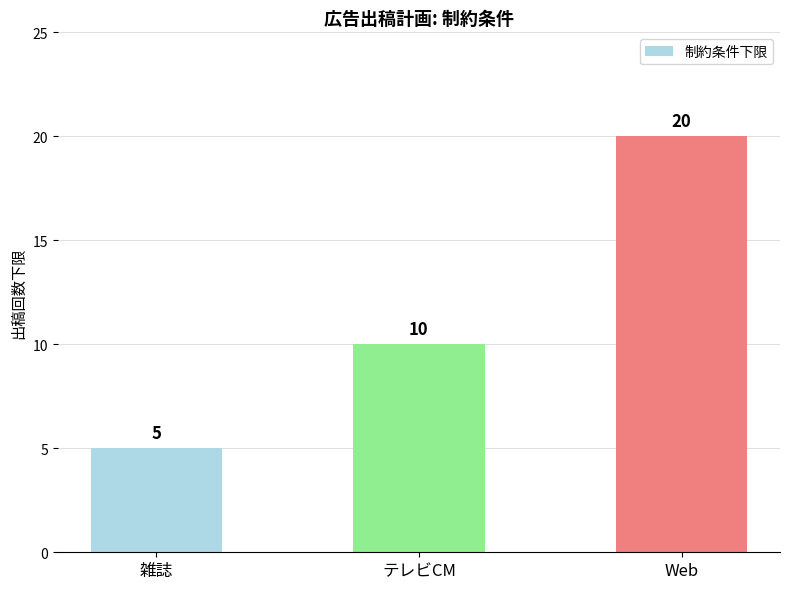

The chart shows a value of 6 at テレビCM. True or false?

False